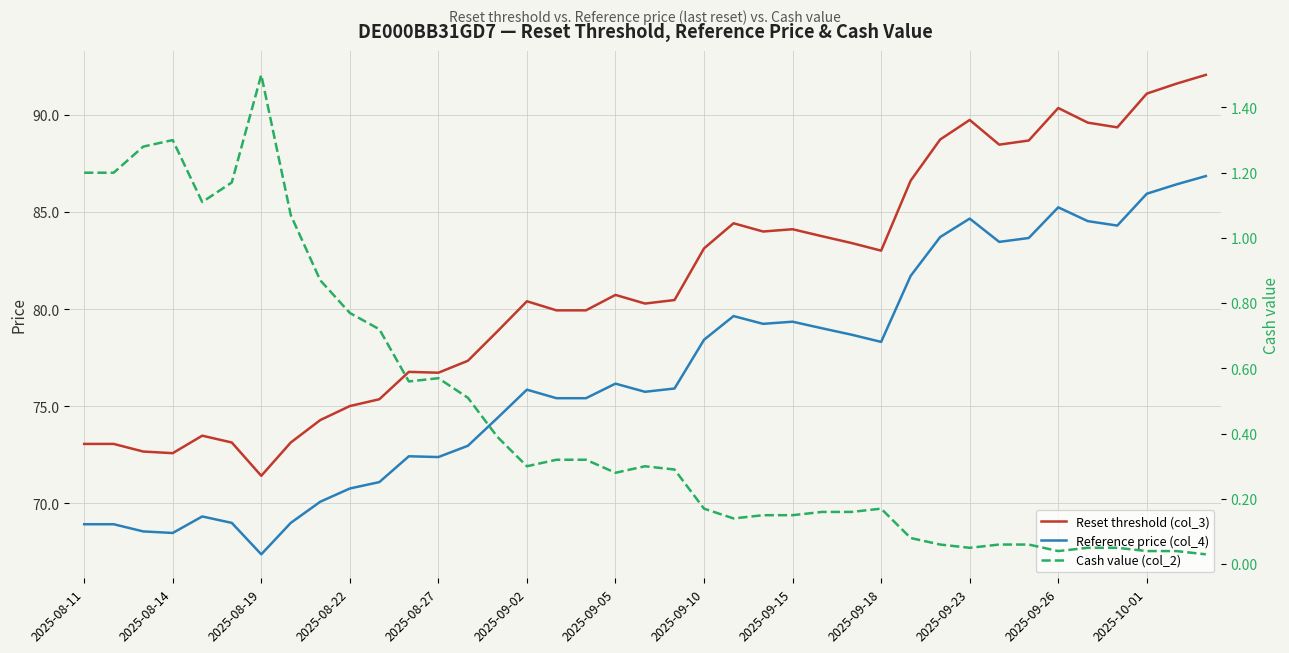

At 14, list the series in order from smallest to largest.

Cash value (col_2), Reference price (col_4), Reset threshold (col_3)